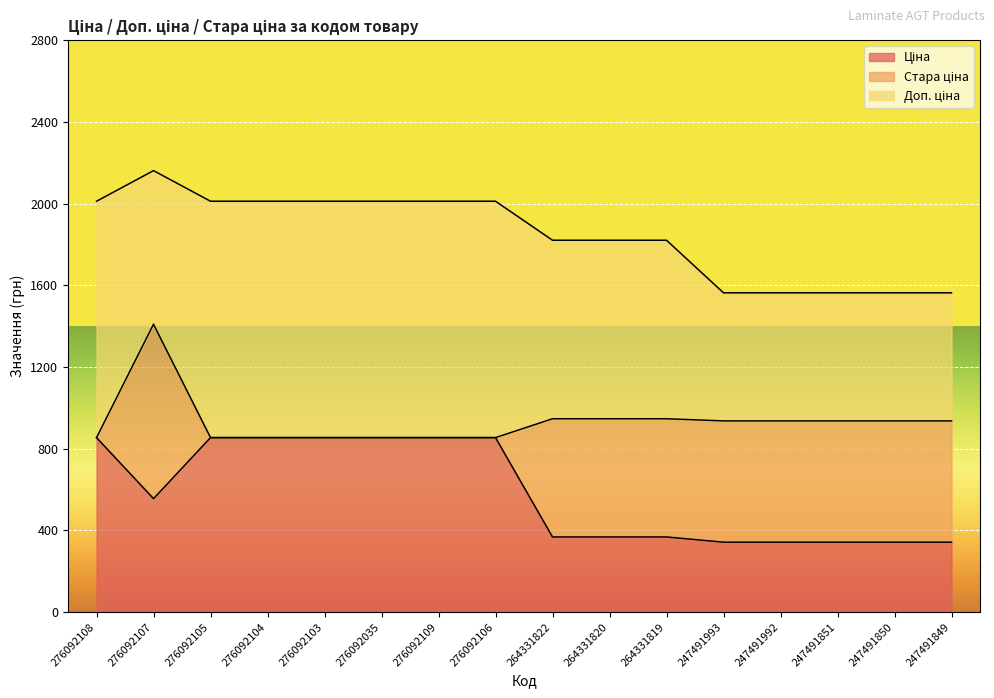

Which category has the lowest value across all series?

276092108